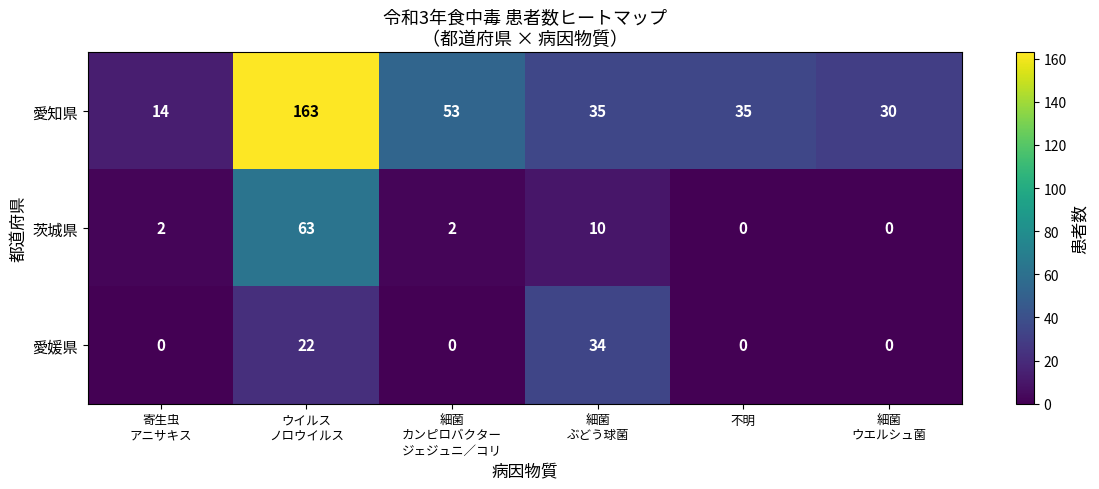

At which category is the sum across all series the highest?

ウイルス
ノロウイルス